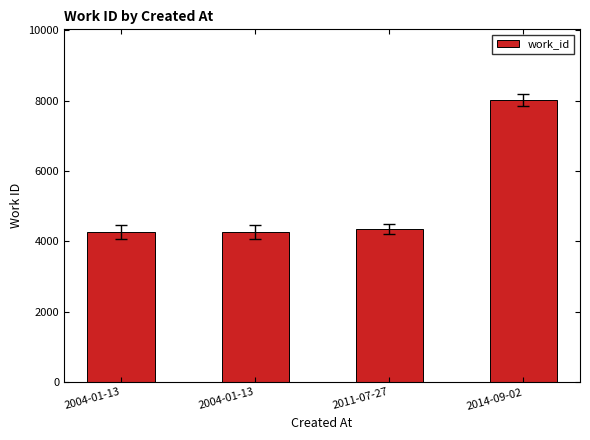

Does the chart contain any negative values?

No